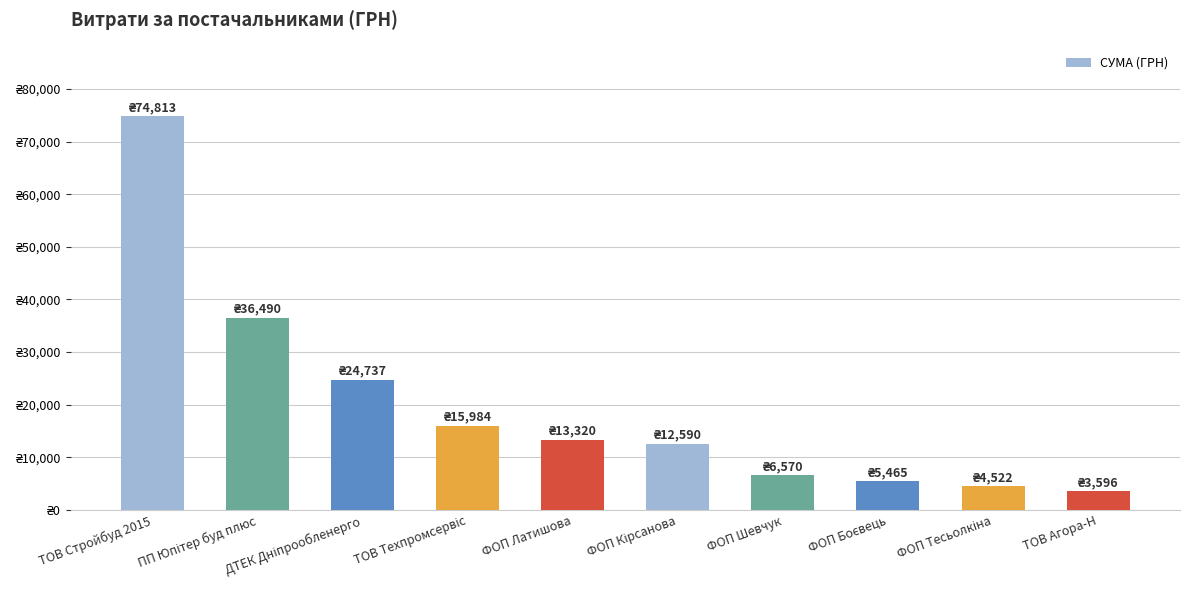

How many values are below 13320?

5